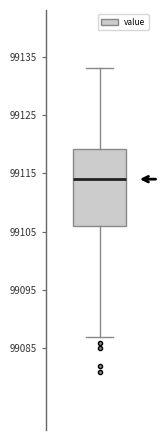

Transcribe this box plot: give where the median line is, the range the box spans, and where the two whiskers end, as read against the y-axis. The values are not printed on the chart, so give them approximately, as read against the axis.

median 99114, box 99106 to 99119, whiskers 99087 to 99133